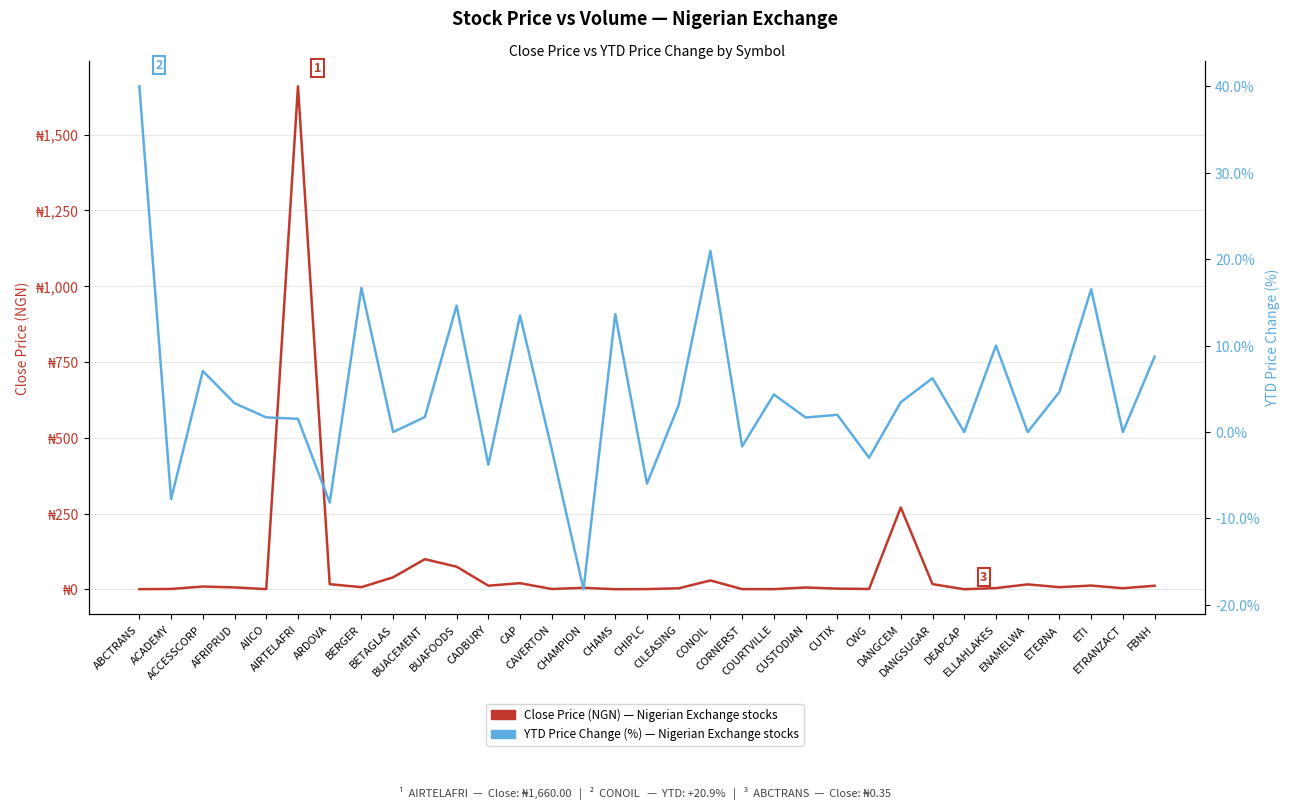

The value of YTD Price Change (%) at ACCESSCORP is 4.7. True or false?

False